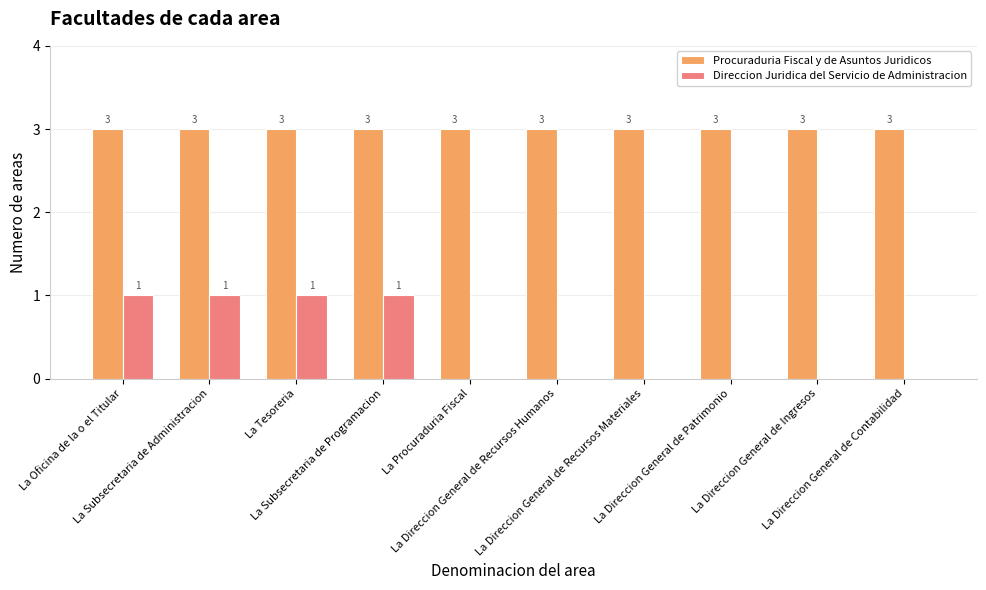

Which series changed the most between La Oficina de la o el Titular and La Direccion General de Contabilidad?

Direccion Juridica del Servicio de Administracion